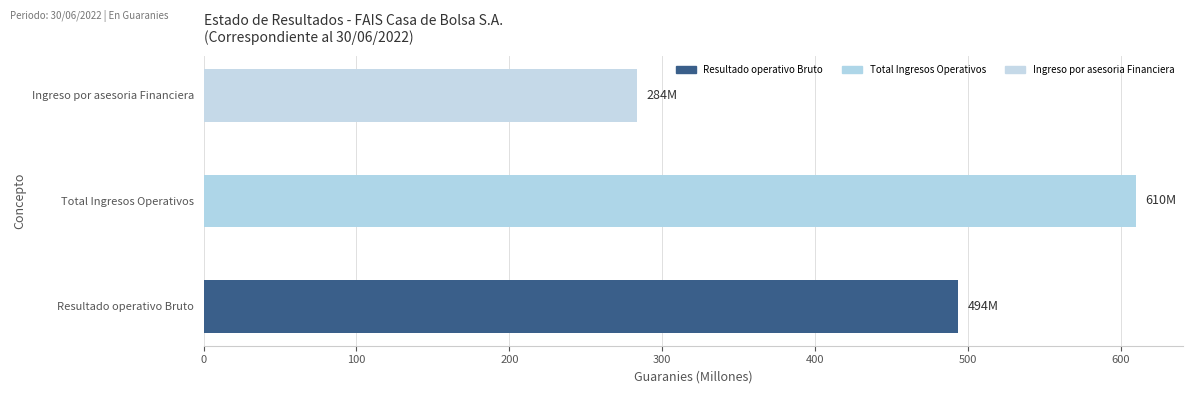

What is the greatest value displayed?

610.2